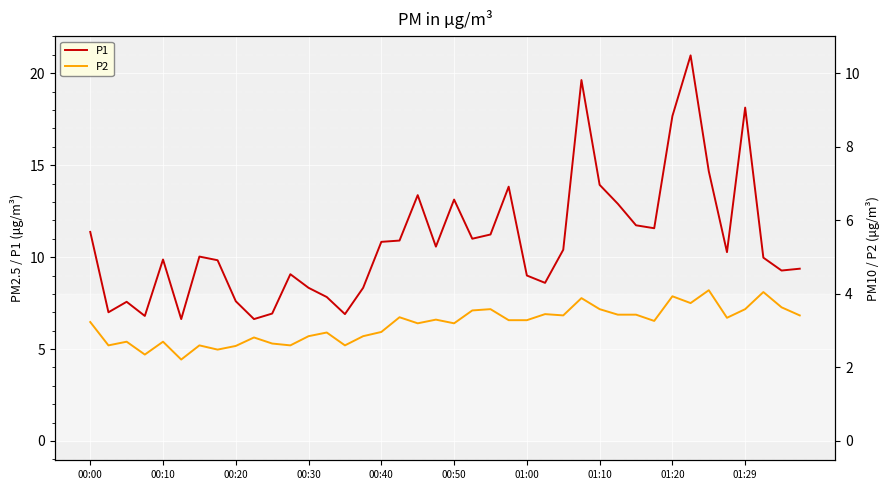

Reading left to right, transcribe all the data shown in this chart.

P1: 11.4	7.0	7.6	6.8	9.9	6.6	10.0	9.8	7.6	6.6	6.9	9.1	8.3	7.8	6.9	8.3	10.8	10.9	13.4	10.6	13.1	11.0	11.2	13.8	9.0	8.6	10.4	19.6	13.9	12.9	11.7	11.6	17.7	21.0	14.7	10.3	18.1	10.0	9.3	9.4
P2: 6.5	5.2	5.4	4.7	5.4	4.4	5.2	5.0	5.2	5.6	5.3	5.2	5.7	5.9	5.2	5.7	5.9	6.7	6.4	6.6	6.4	7.1	7.2	6.6	6.6	6.9	6.8	7.8	7.2	6.9	6.9	6.5	7.9	7.5	8.2	6.7	7.2	8.1	7.3	6.8